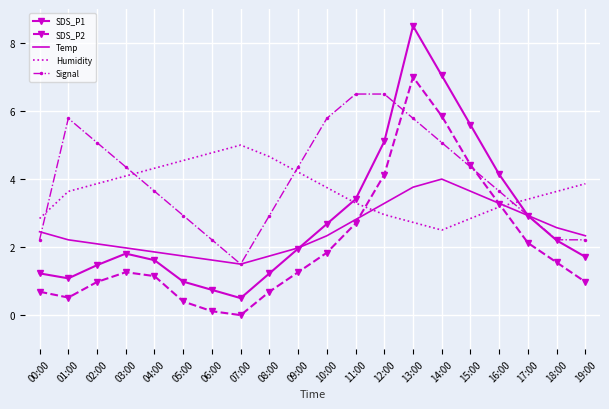

True or false: Signal and Humidity intersect in this chart.

True